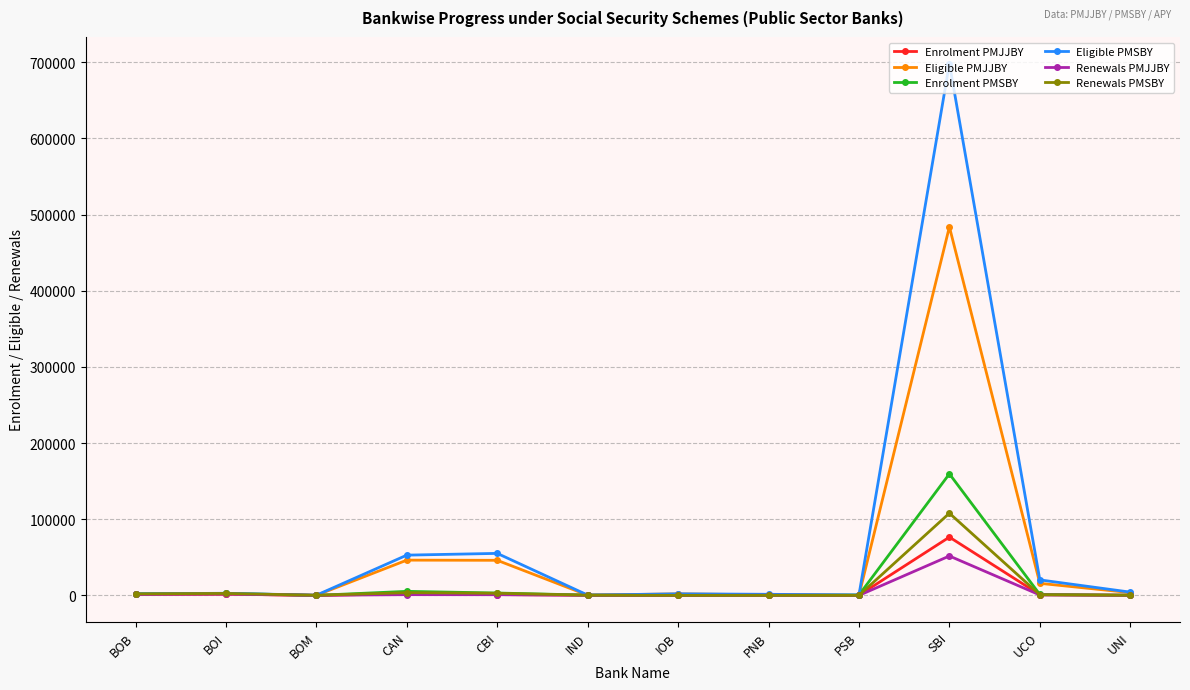

Which series has the widest spread of values?

Eligible PMSBY